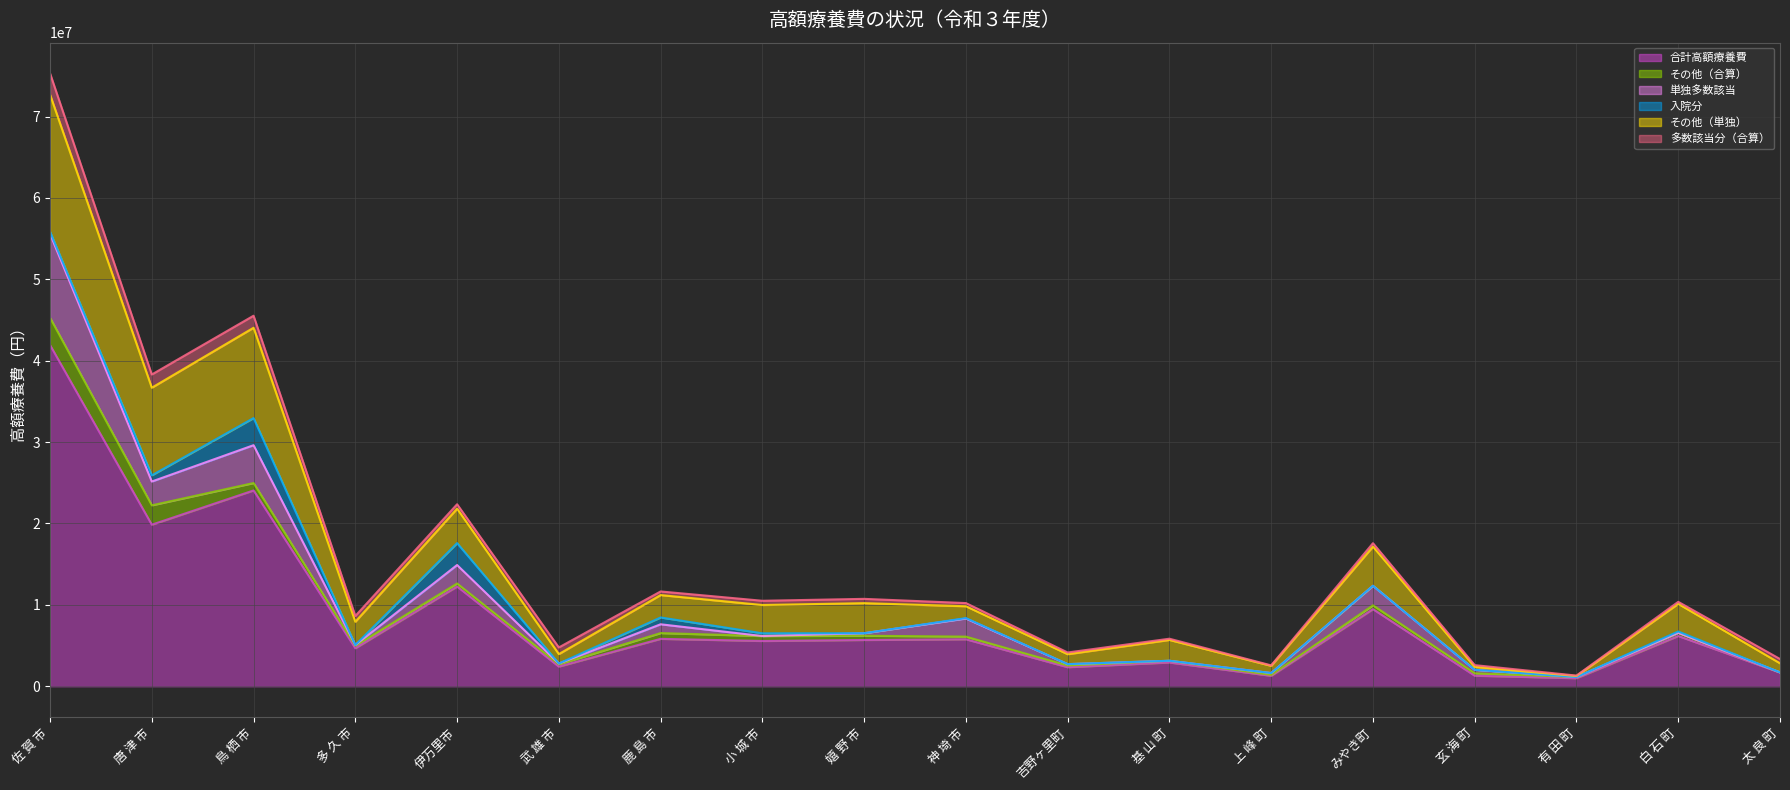

The value of その他（合算） at 有 田 町 is 225932. True or false?

False